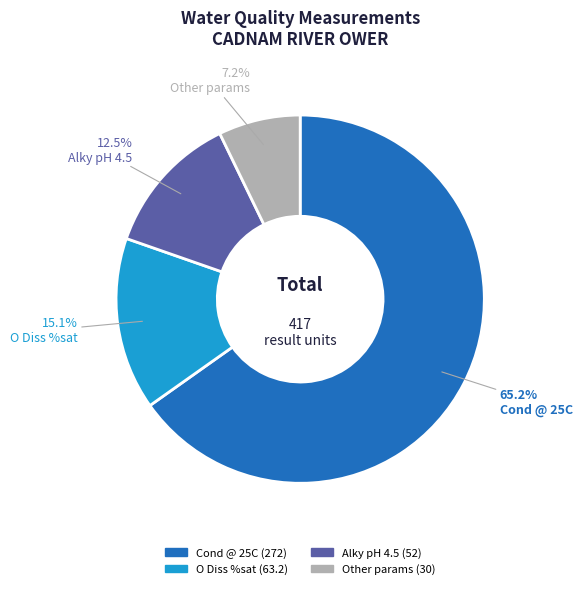

Approximately how many times larger is the value at Alky pH 4.5 compared to Other params?

1.7